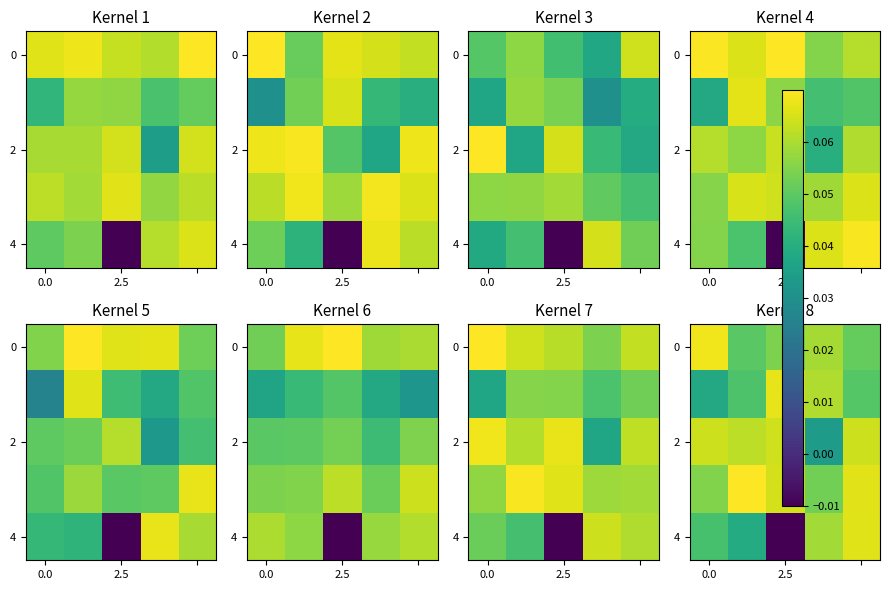

How many negative values does the 4 series have?

1